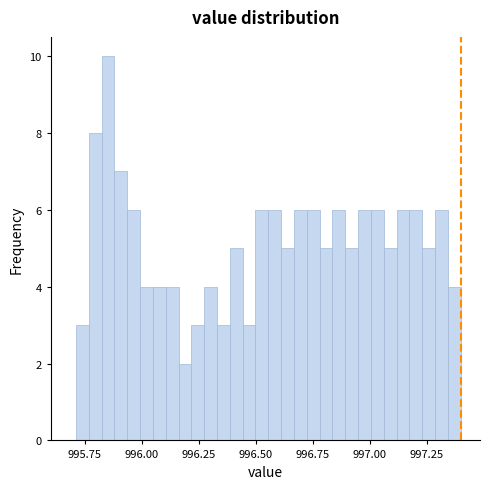

Around what value on the x-axis is the tallest bar? Give the approximate position of its centre, as read against the axis.

995.85